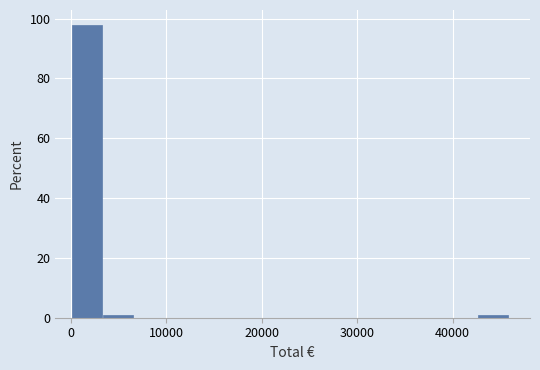

Read against the x-axis, roughly where is the centre of the tallest bar?

2000